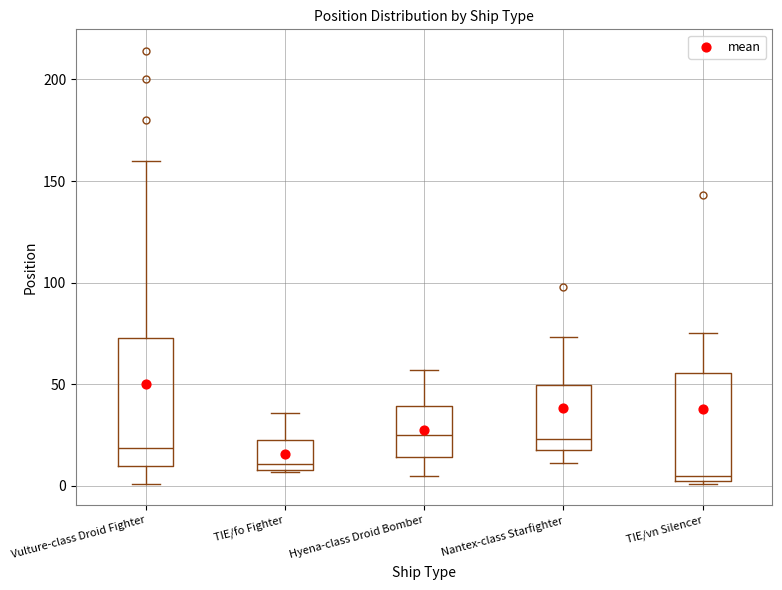

Which box's median line is the lowest?

TIE/vn Silencer